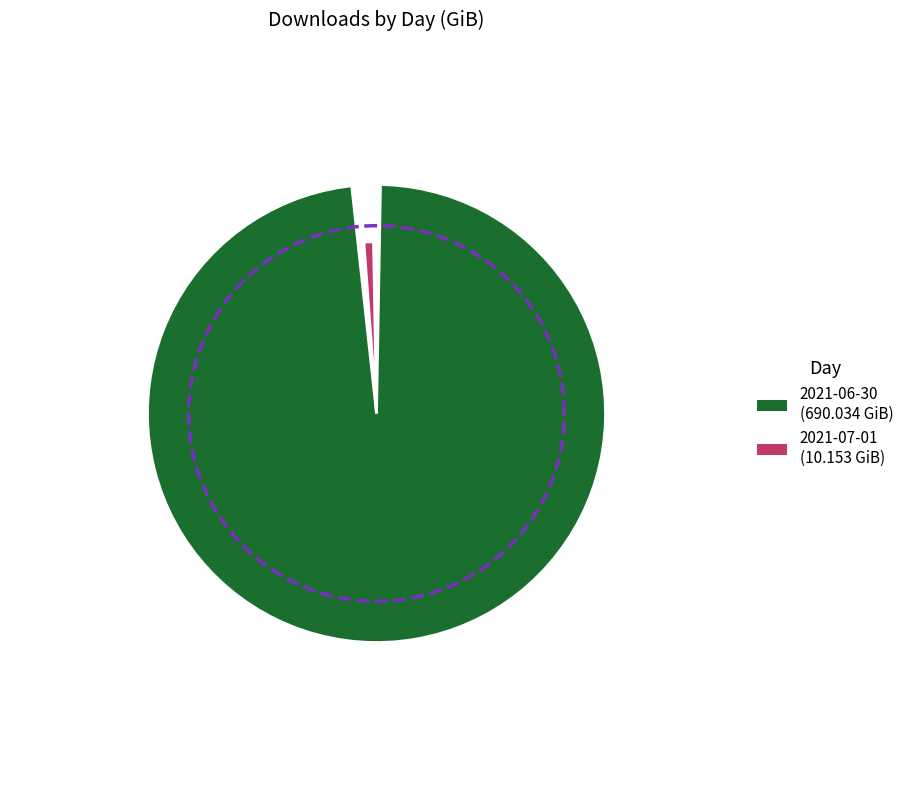

Is there a majority slice in this chart?

Yes